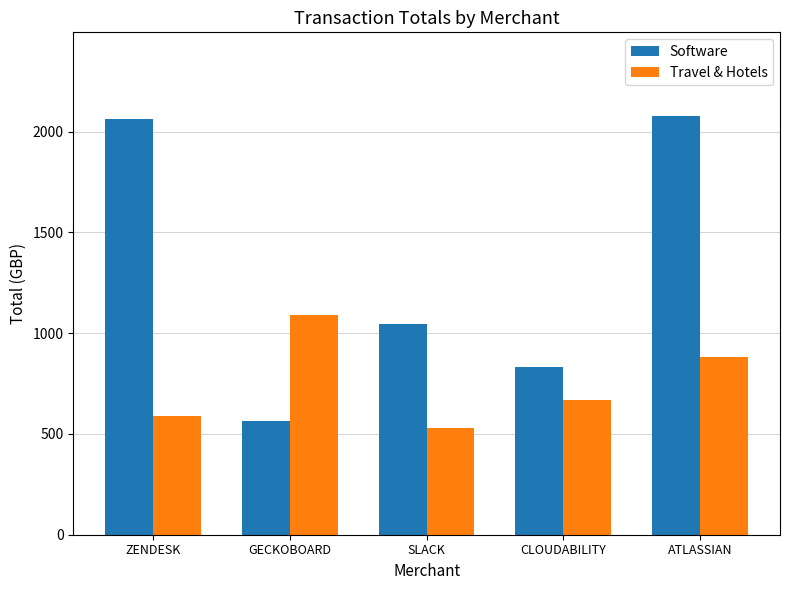

How many bars are there in each group?

2